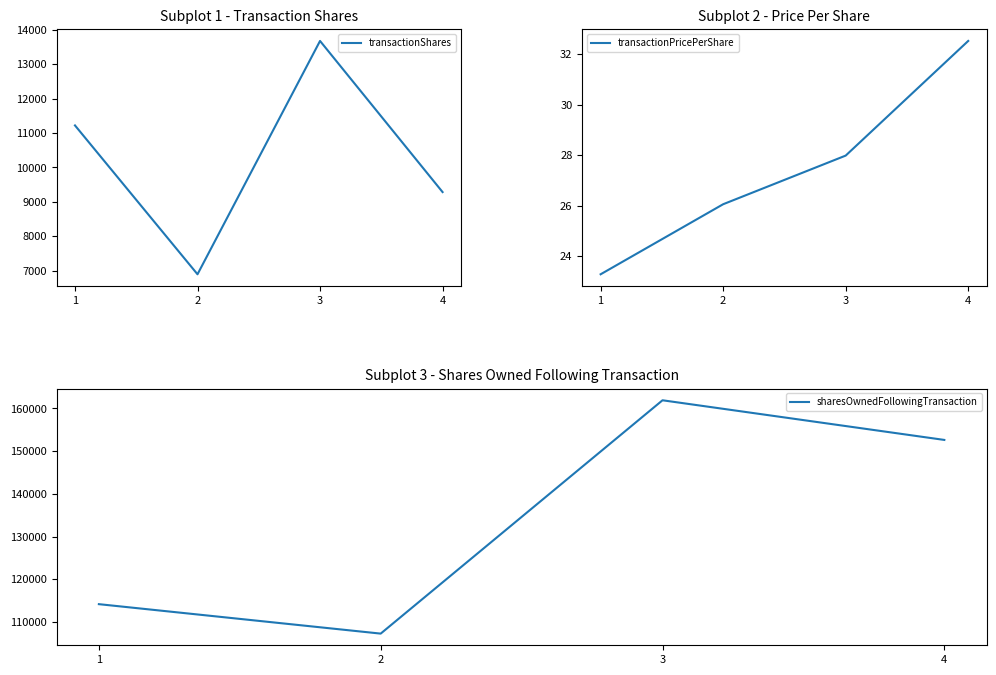

Is this an area chart (filled region under the line)?

No